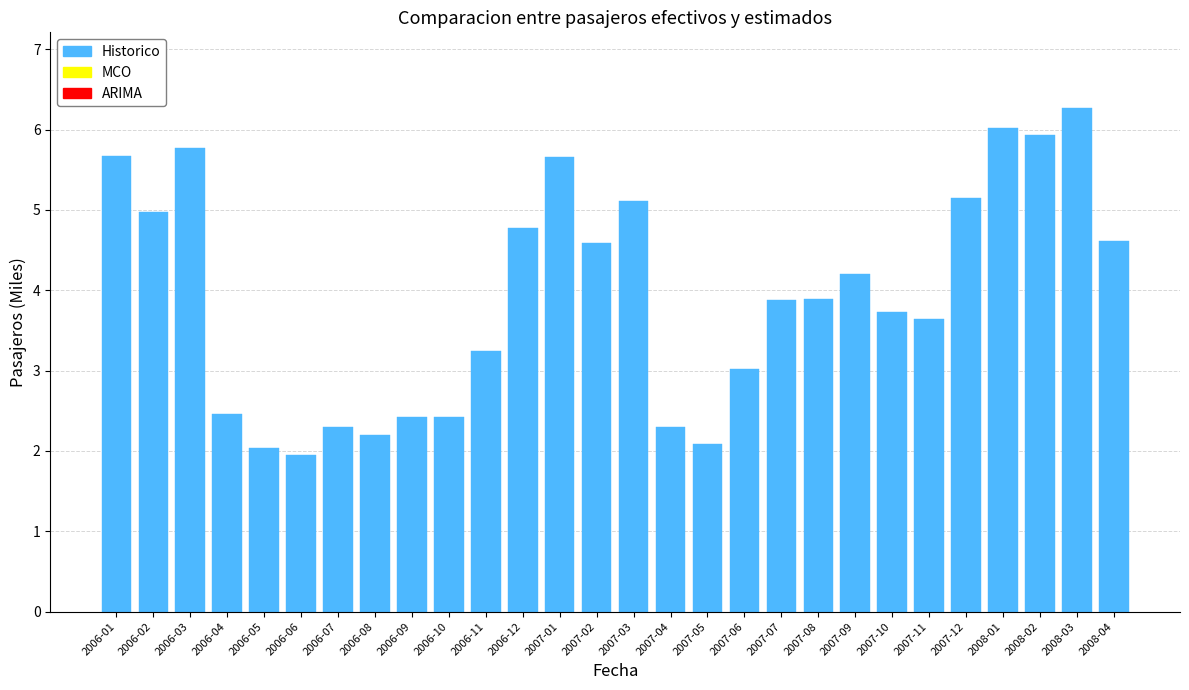

Reading left to right, list all the values displayed in this chart.

5.7	5.0	5.8	2.5	2.0	2.0	2.3	2.2	2.4	2.4	3.2	4.8	5.7	4.6	5.1	2.3	2.1	3.0	3.9	3.9	4.2	3.7	3.6	5.2	6.0	5.9	6.3	4.6